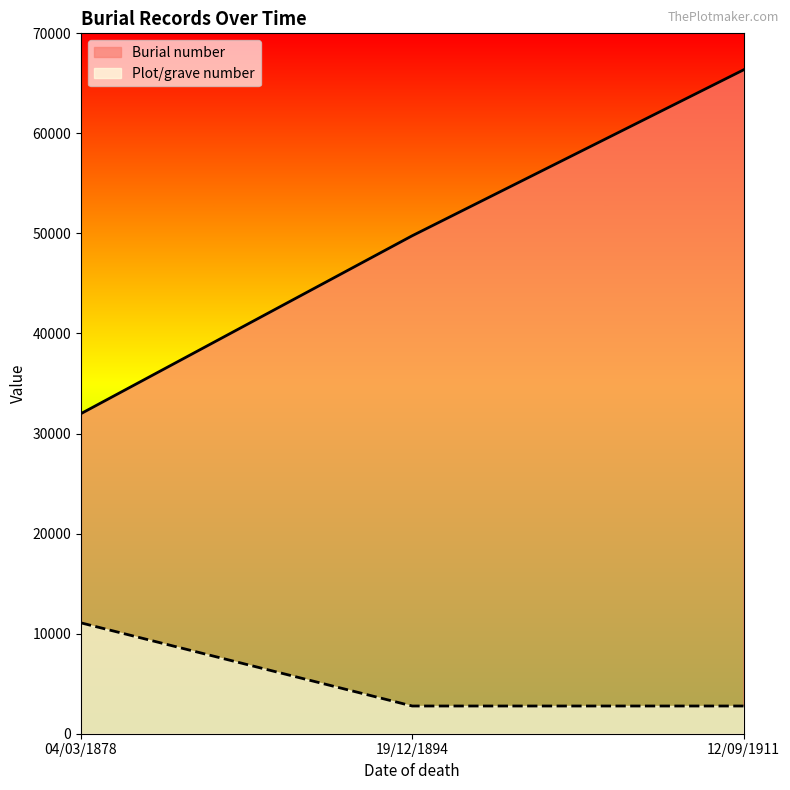

What is the highest value of the Plot/grave number series?

11078